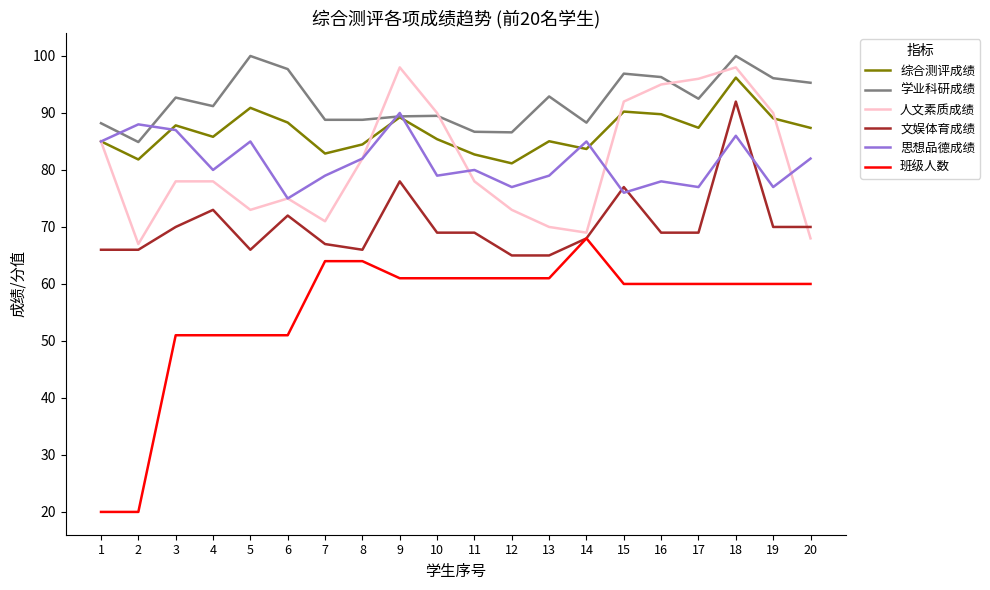

The 学业科研成绩 series shows 95.3 at 20. True or false?

True